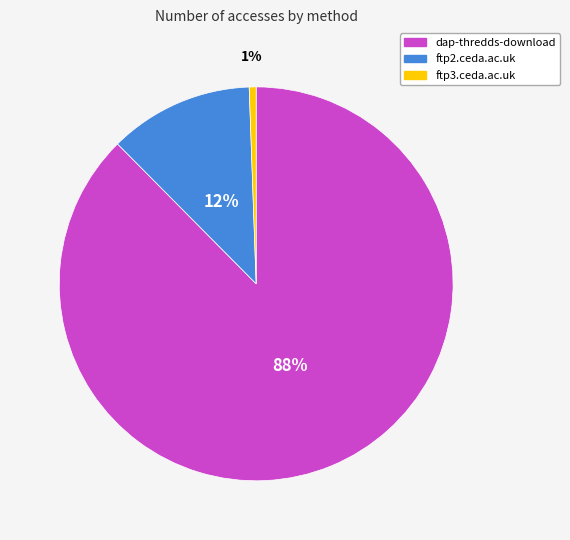

Do dap-thredds-download and ftp3.ceda.ac.uk together represent more than half of the pie?

Yes